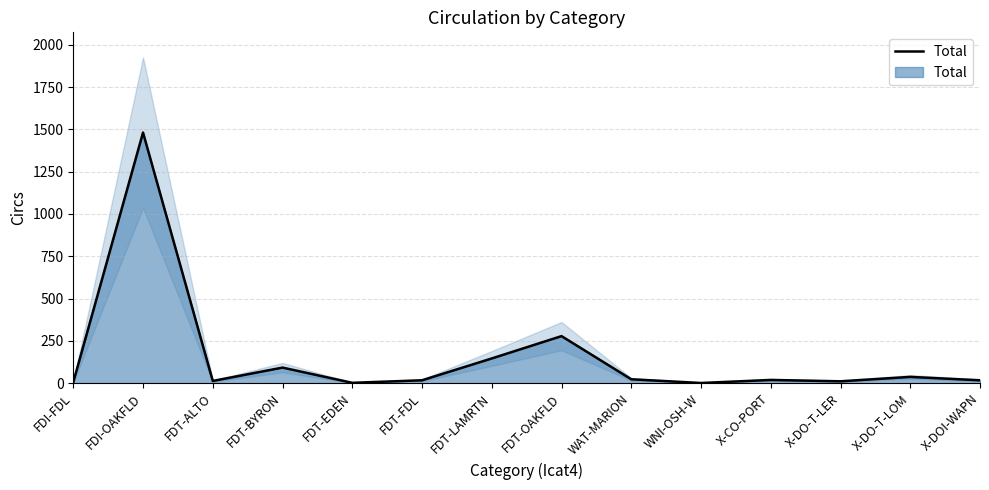

How many data points are less than 19?

7